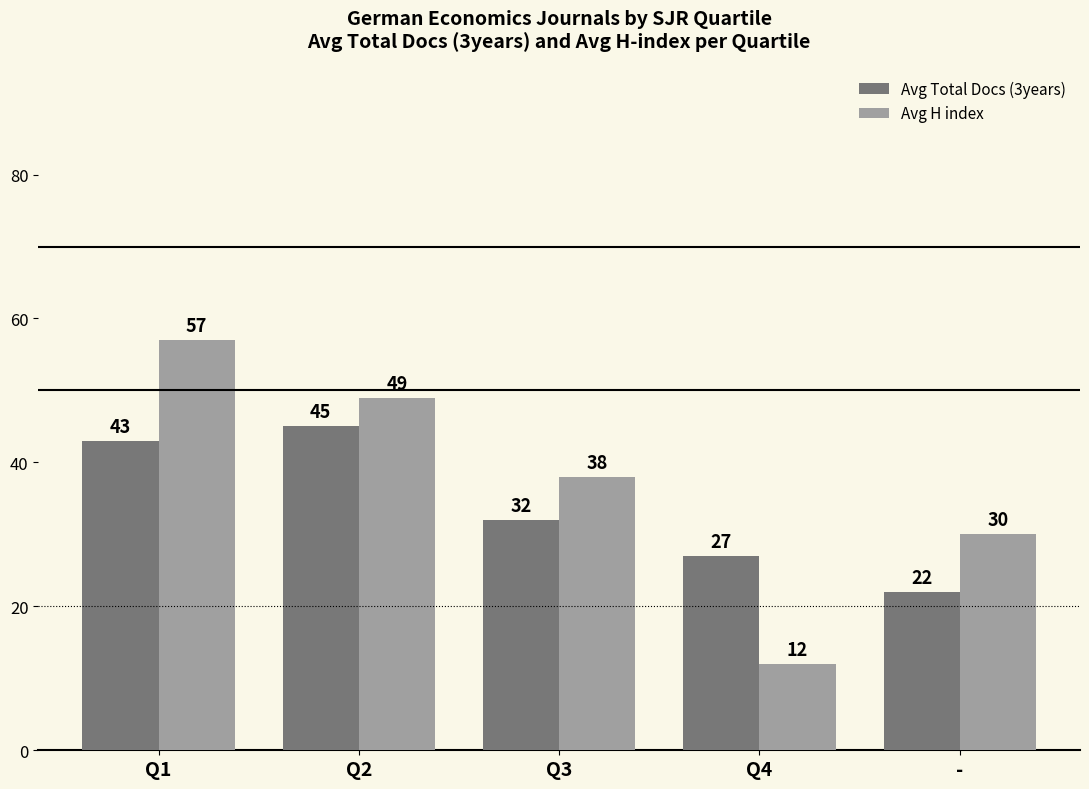

Read the Avg Total Docs (3years) value at -, to the nearest 10.

20